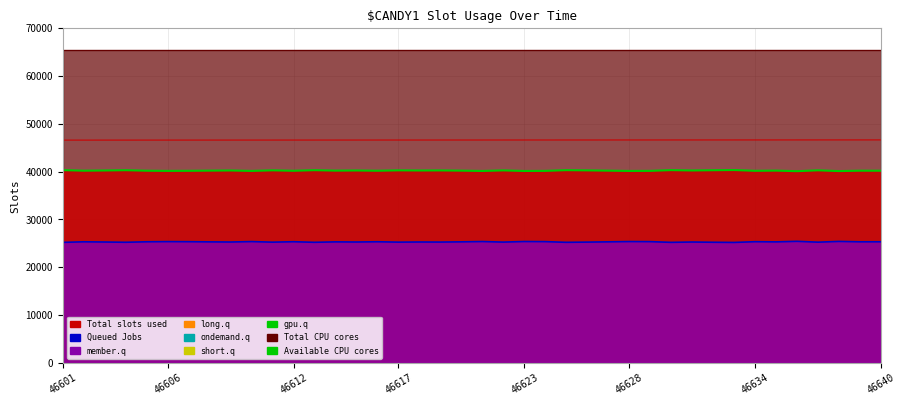

True or false: the data shows 27646 at 32.

False